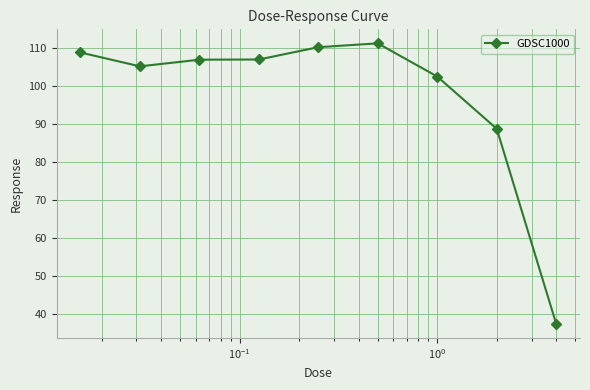

What is the value of the 2nd point from the left?

105.1